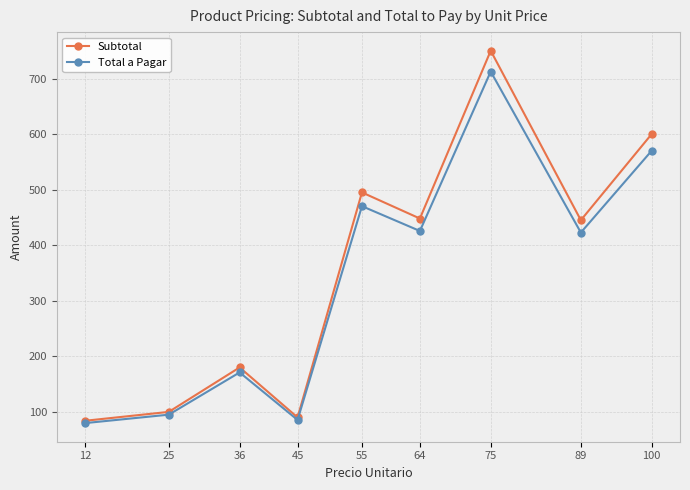

What is the sum of the Subtotal values at 89 and 12?

529.0